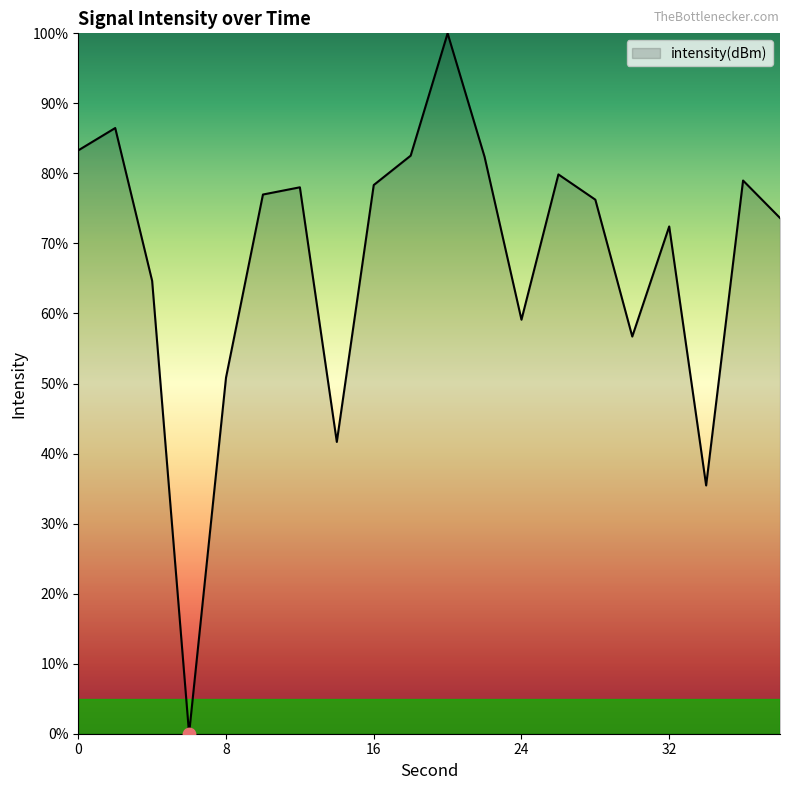

What is the greatest value displayed?

100.0